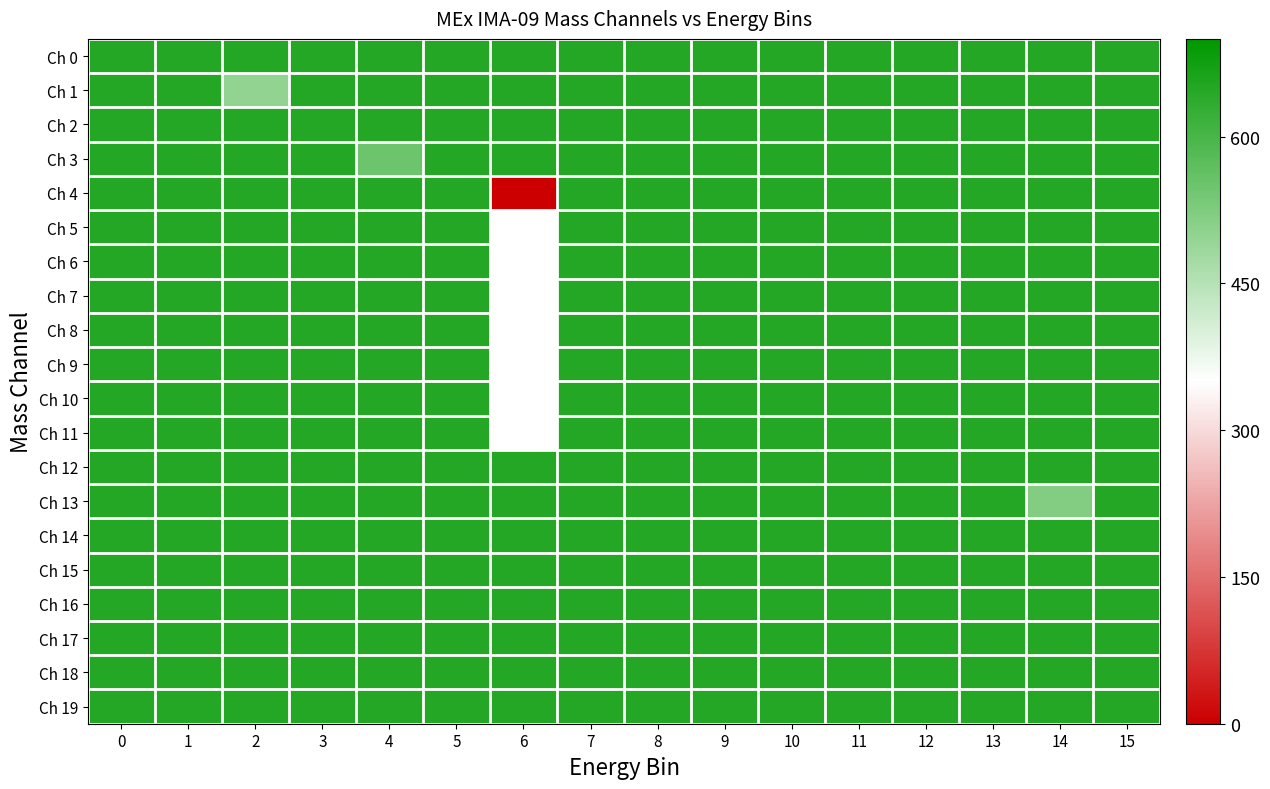

What value does the row_11 series have at 1?

650.0